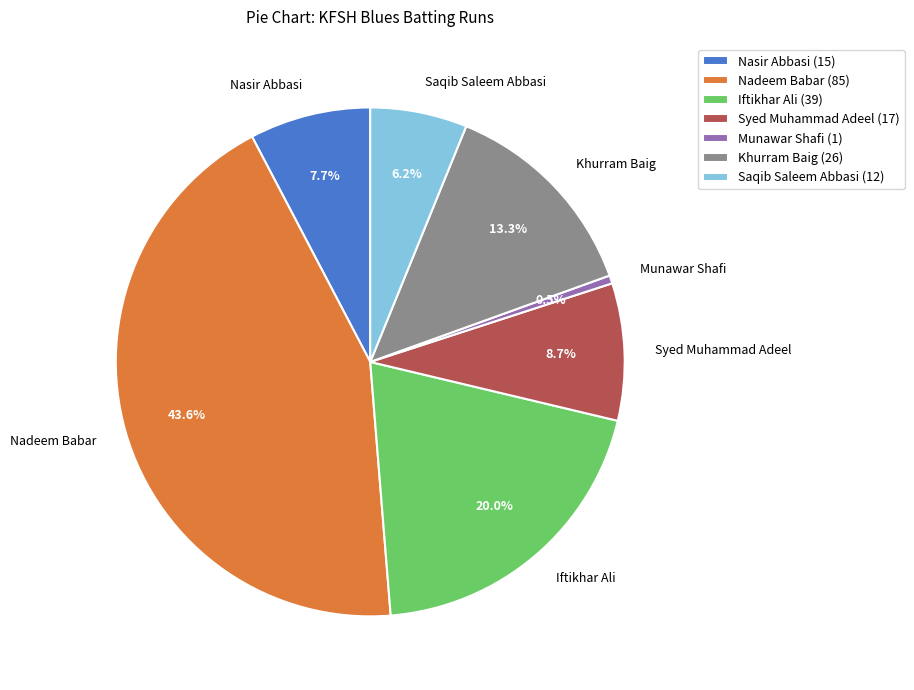

What is the largest slice in the pie chart?

Nadeem Babar